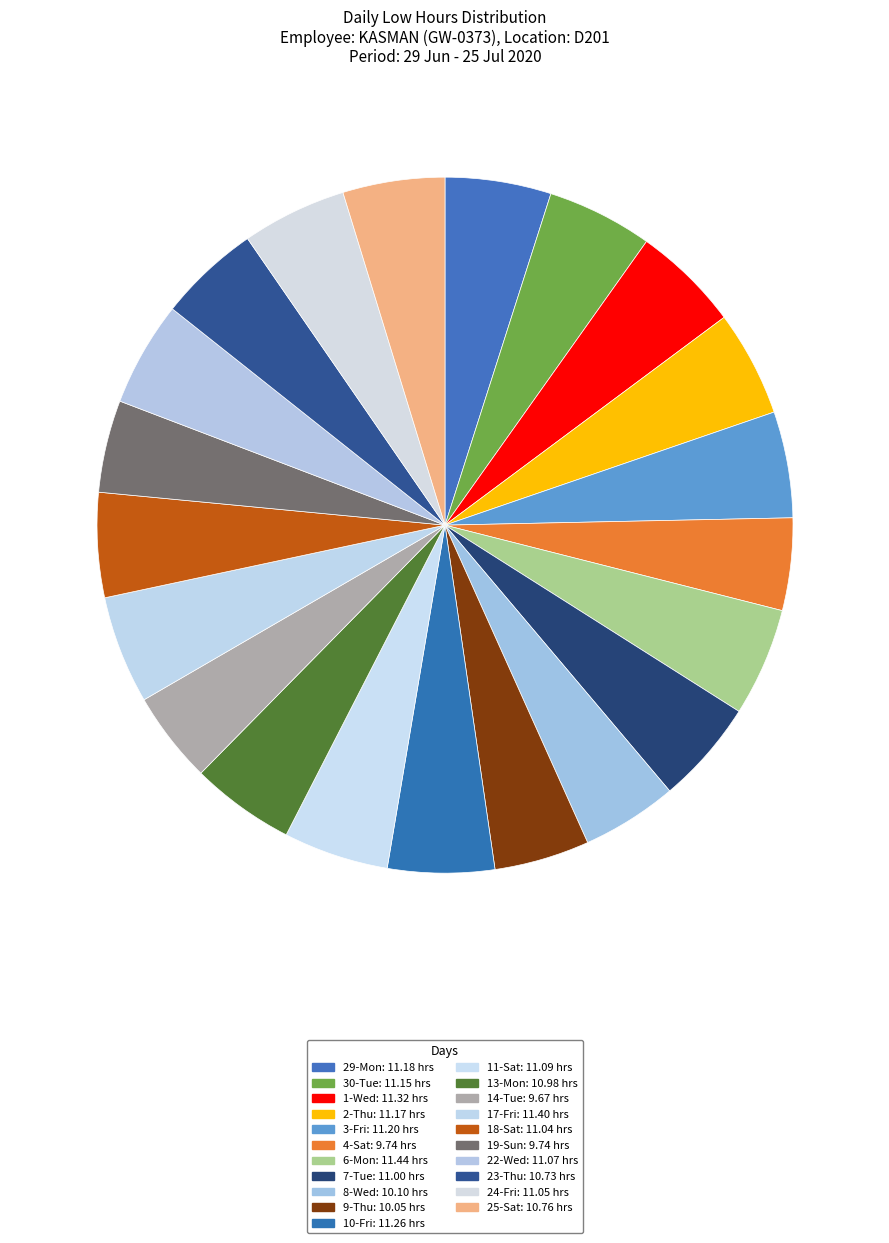

How many segments does this pie chart have?

21